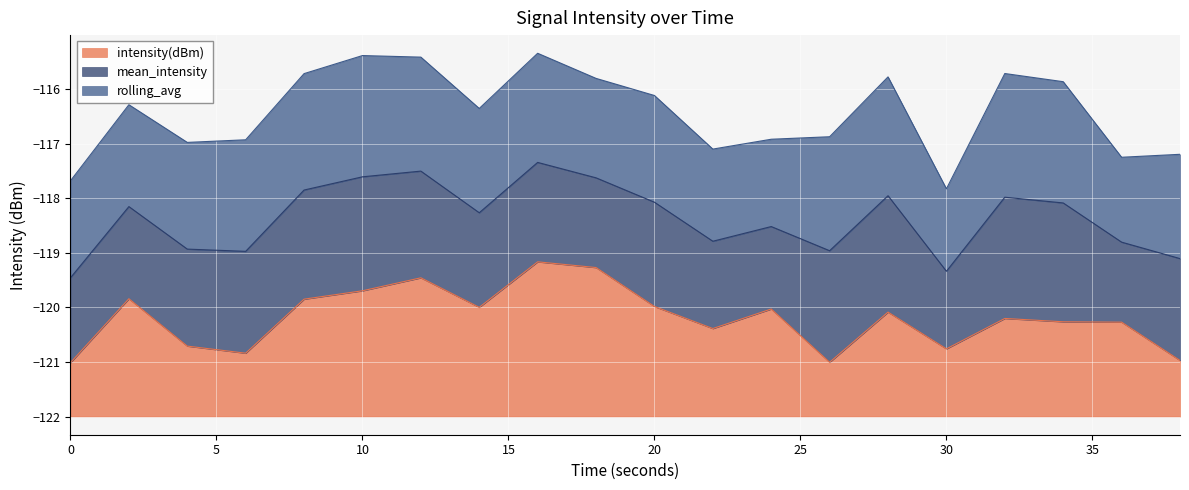

True or false: mean_intensity and rolling_avg cross at least once.

False